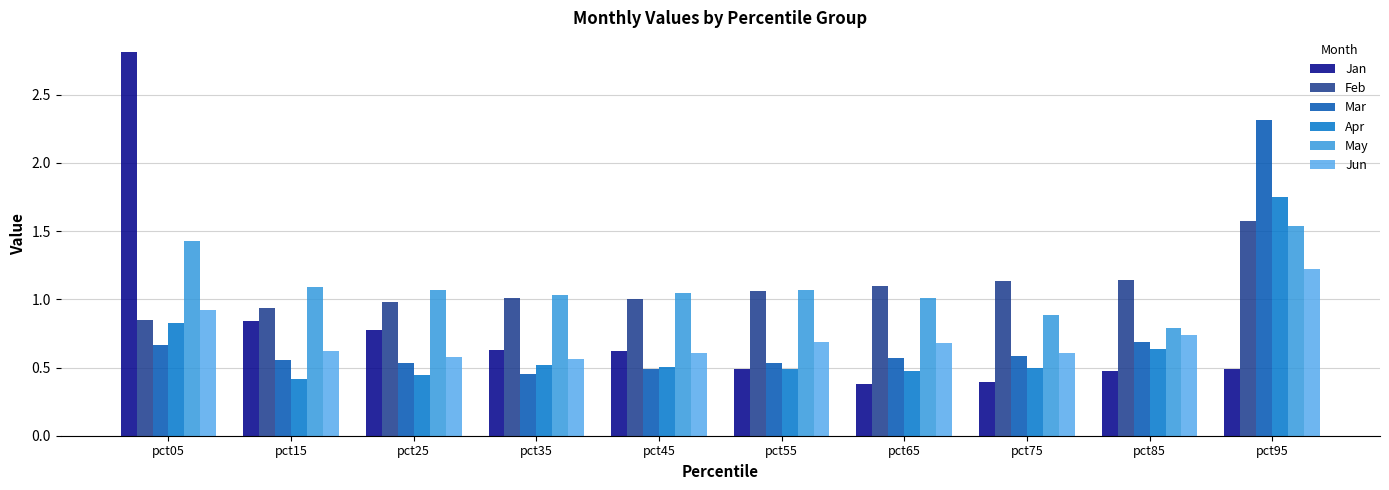

At how many categories does at least one series exceed 2?

2